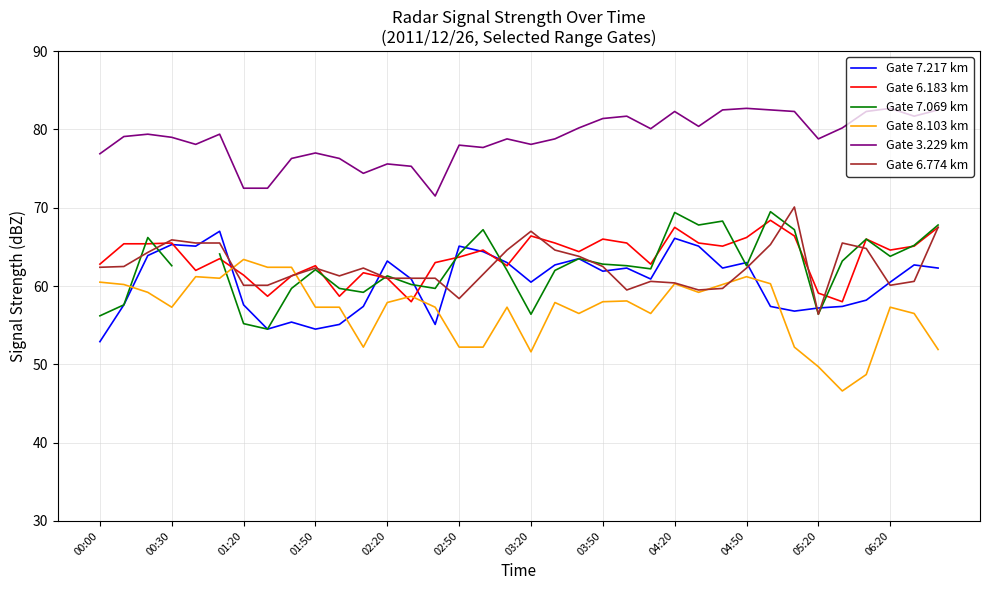

How many values in the Gate 7.217 km series exceed 61?

18